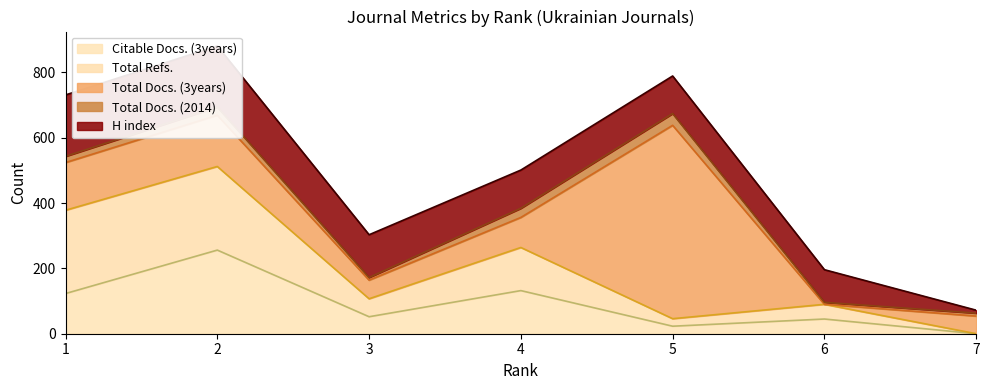

What is the difference between the maximum and minimum values in the Citable Docs. (3years) series?

256